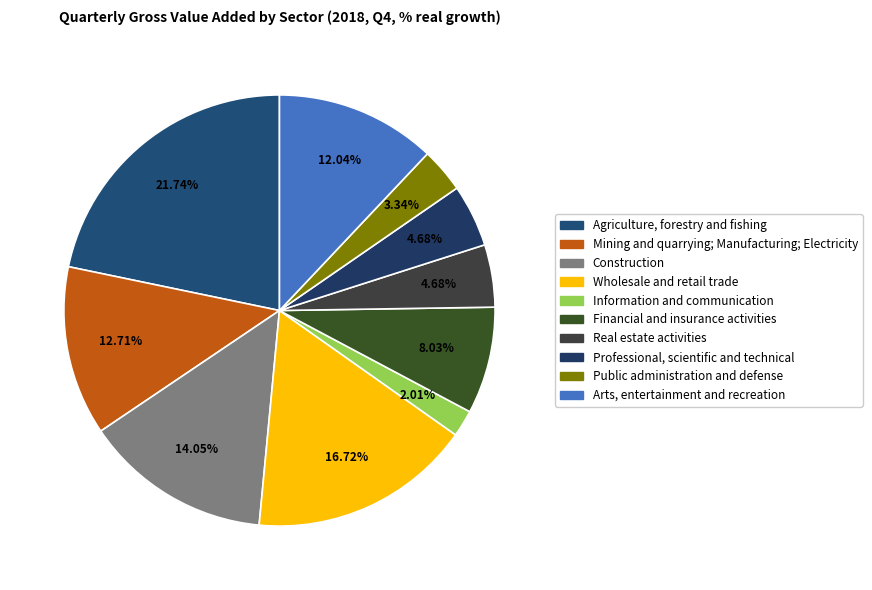

Which category has the smallest portion of the pie?

Information and communication